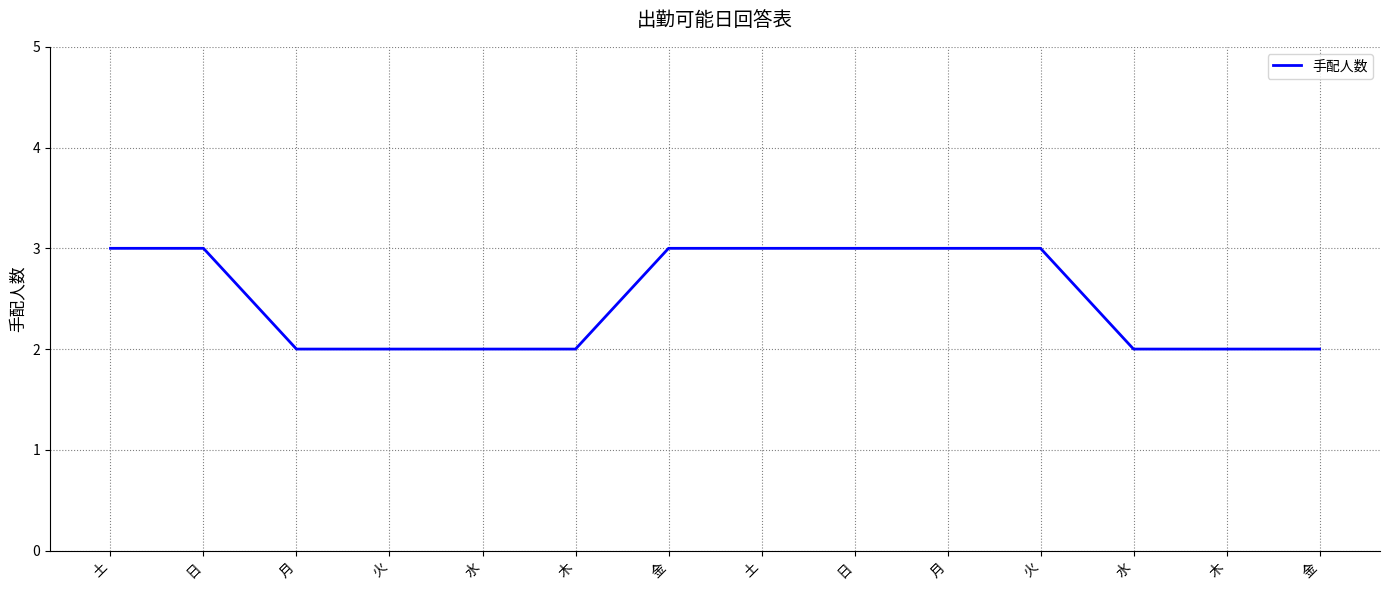

Which has a higher value, 日 or 土?

日